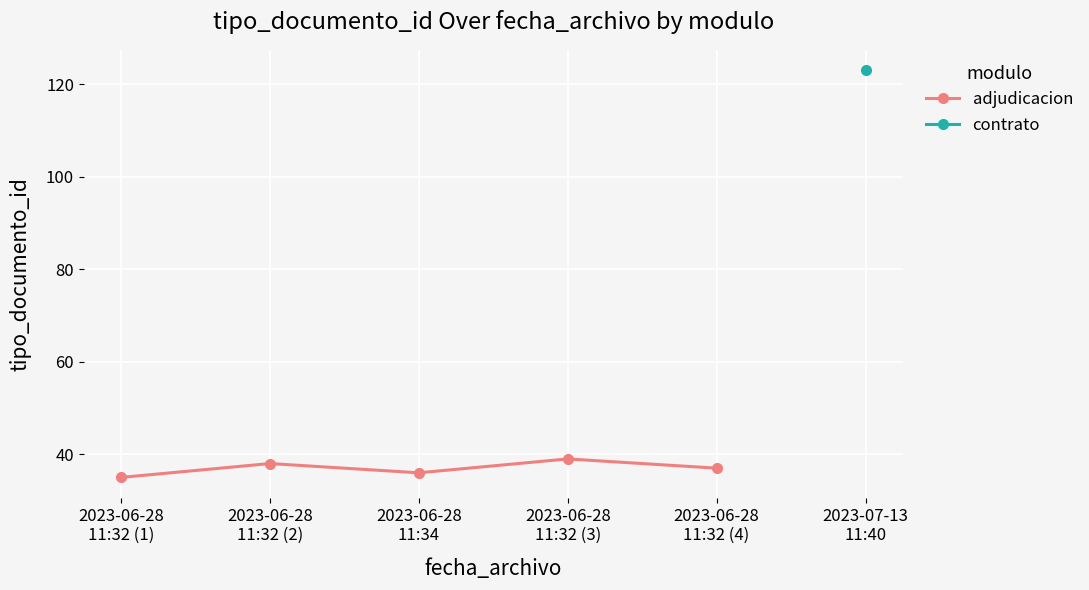

Where is the first local minimum?

2023-06-28
11:34